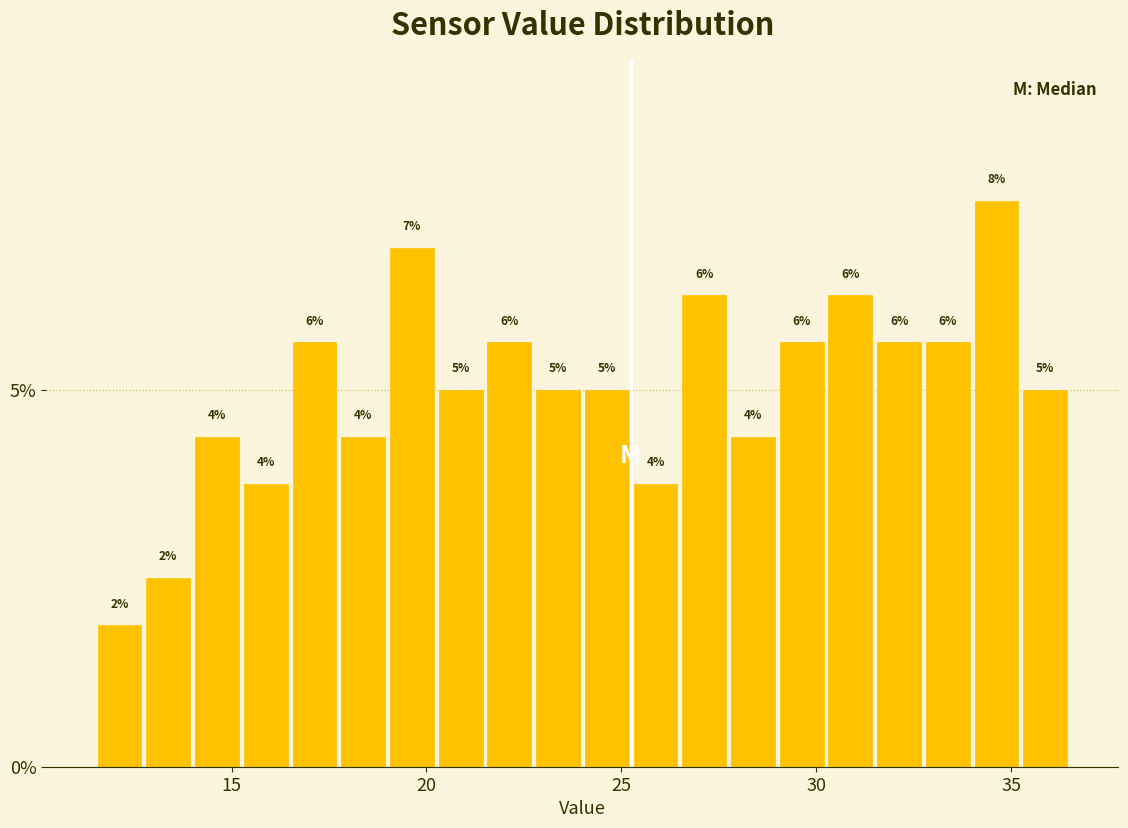

Around what value on the x-axis is the tallest bar? Give the approximate position of its centre, as read against the axis.

34.5